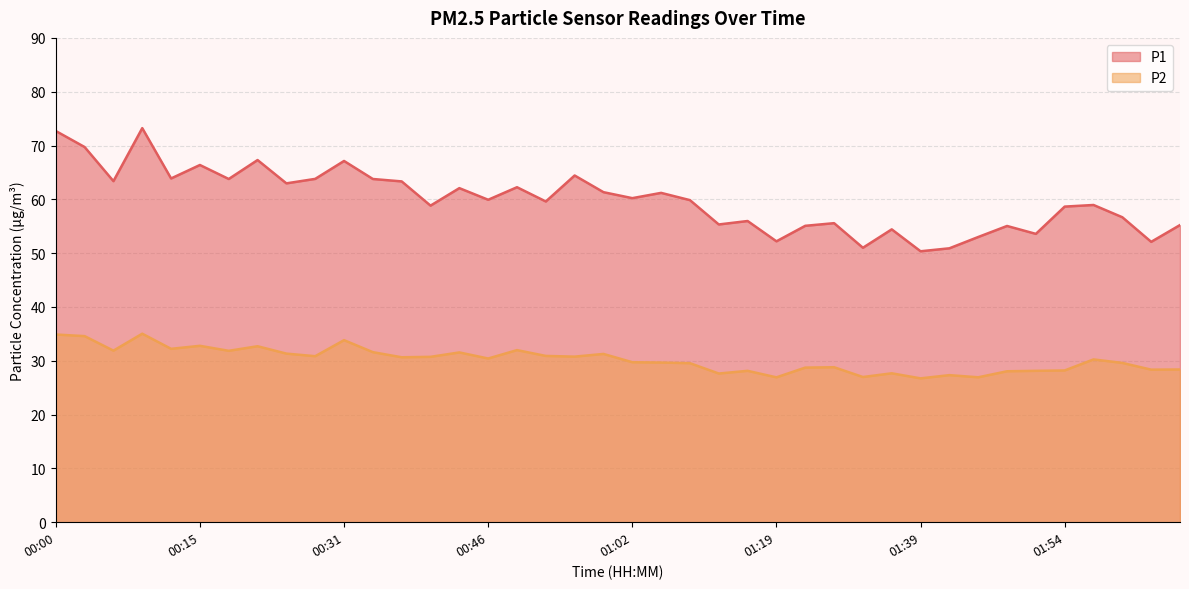

True or false: P2 and P1 intersect in this chart.

False